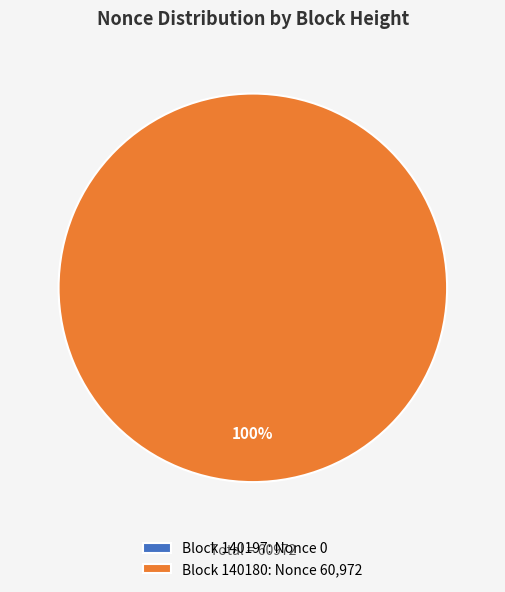

What is the largest slice in the pie chart?

140180